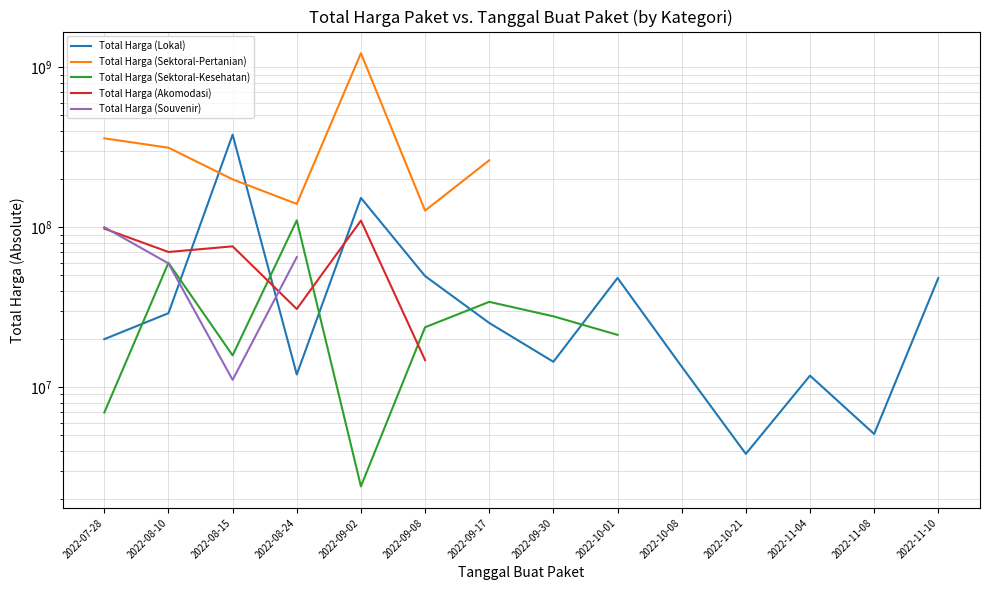

Which category has the highest value in the Total Harga (Sektoral-Pertanian) series?

2022-09-02